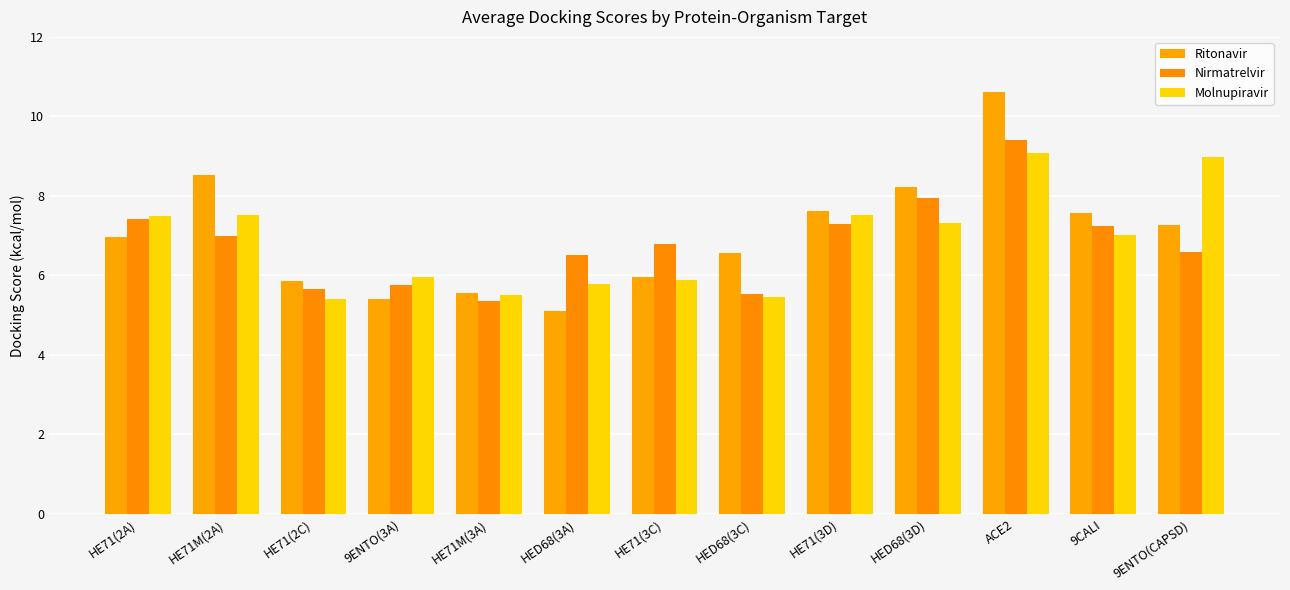

Reading left to right, extract all data points from this chart.

Ritonavir: 7.0	8.5	5.9	5.4	5.5	5.1	6.0	6.6	7.6	8.2	10.6	7.6	7.3
Nirmatrelvir: 7.4	7.0	5.7	5.8	5.3	6.5	6.8	5.5	7.3	8.0	9.4	7.2	6.6
Molnupiravir: 7.5	7.5	5.4	6.0	5.5	5.8	5.9	5.5	7.5	7.3	9.1	7.0	9.0